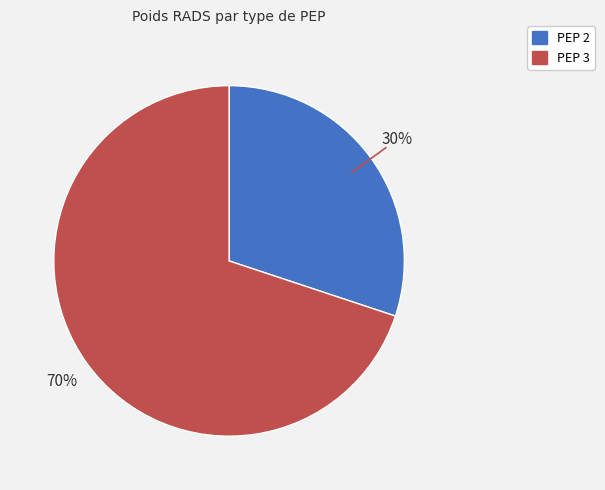

How many slices are in this pie chart?

2